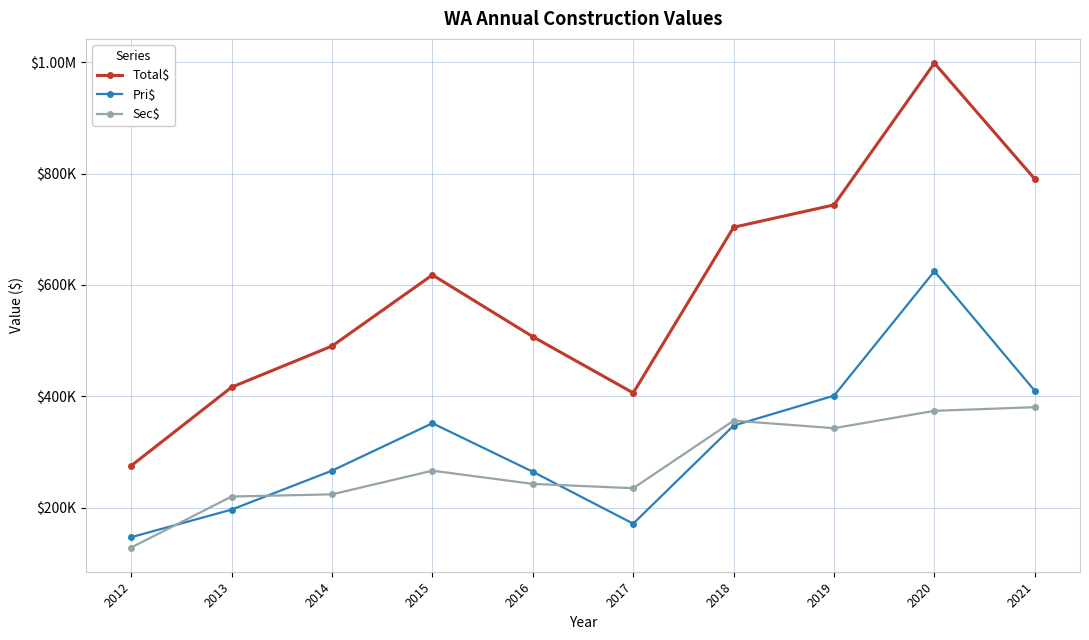

What is the value of the Pri$ point at the 2nd from the left?

196457.2